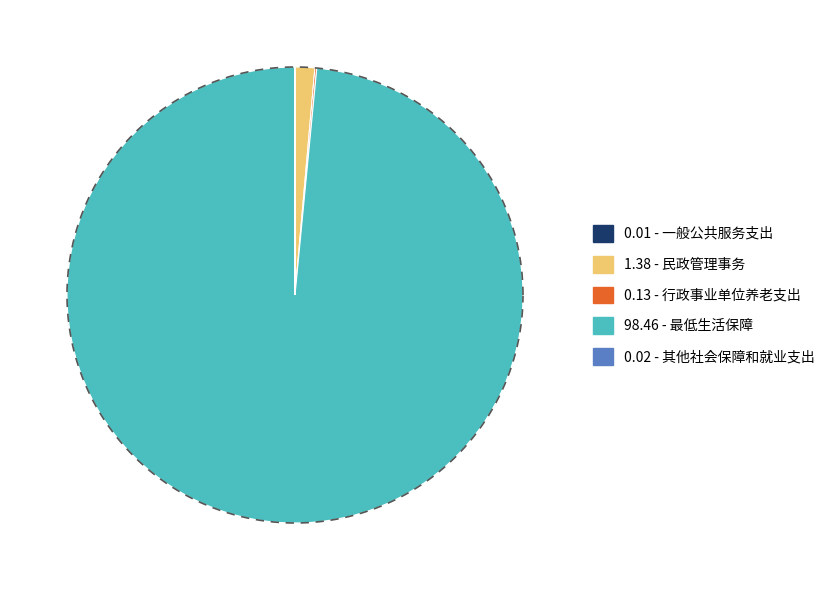

Does any single category account for the majority?

Yes